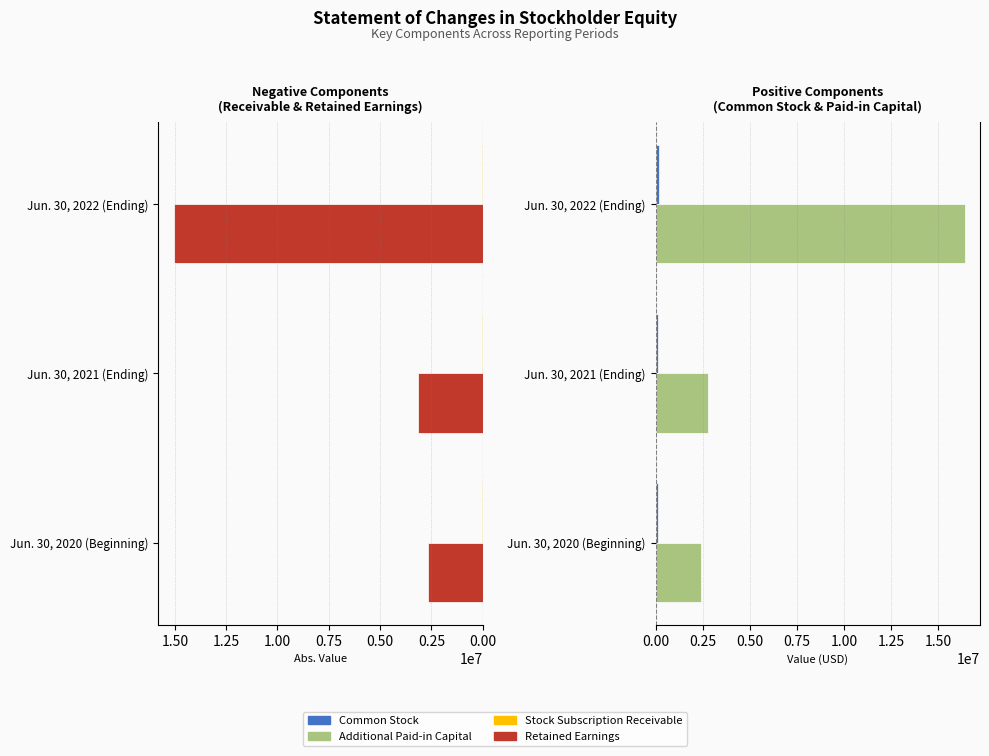

Which series has the widest spread of values?

Additional Paid-in Capital [Member]